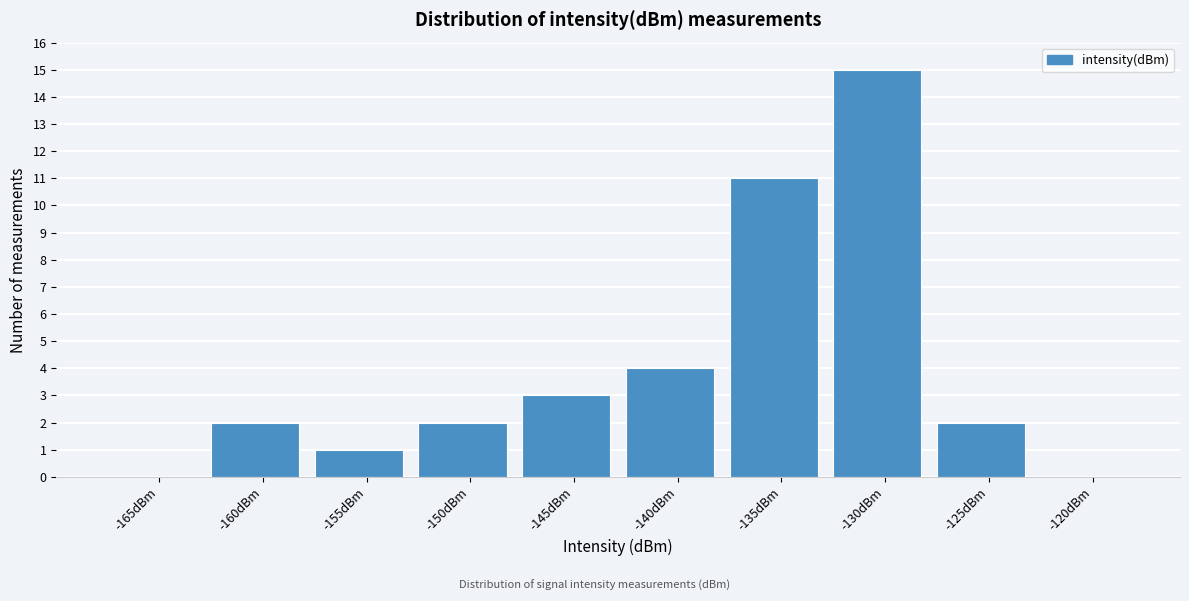

Reading right to left, transcribe all the data shown in this chart.

-120dBm=0	-125dBm=2	-130dBm=15	-135dBm=11	-140dBm=4	-145dBm=3	-150dBm=2	-155dBm=1	-160dBm=2	-165dBm=0